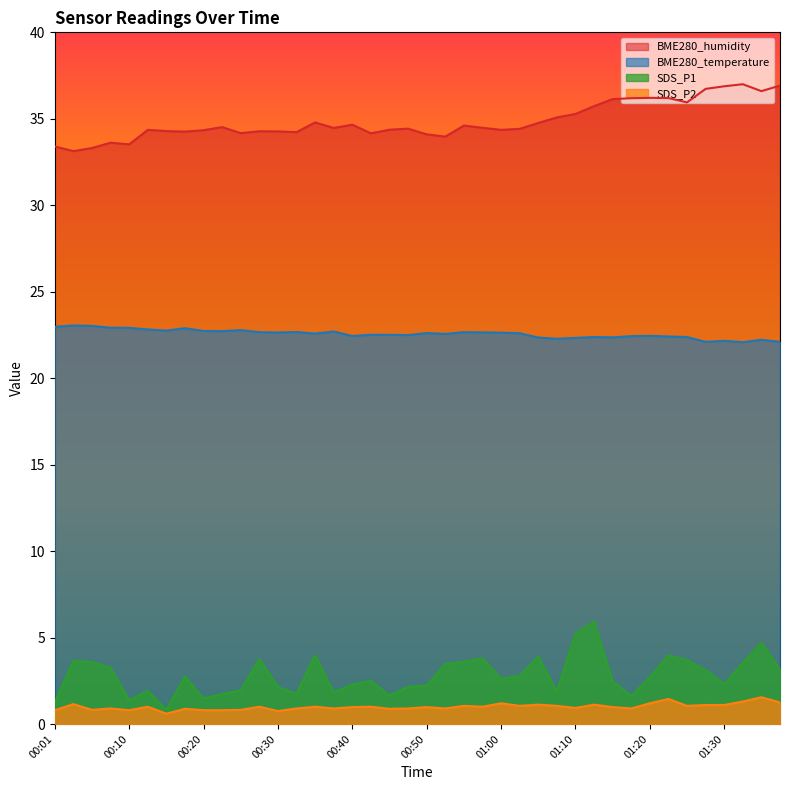

What is the sum of the BME280_temperature values at 01:27 and 01:02?

44.7